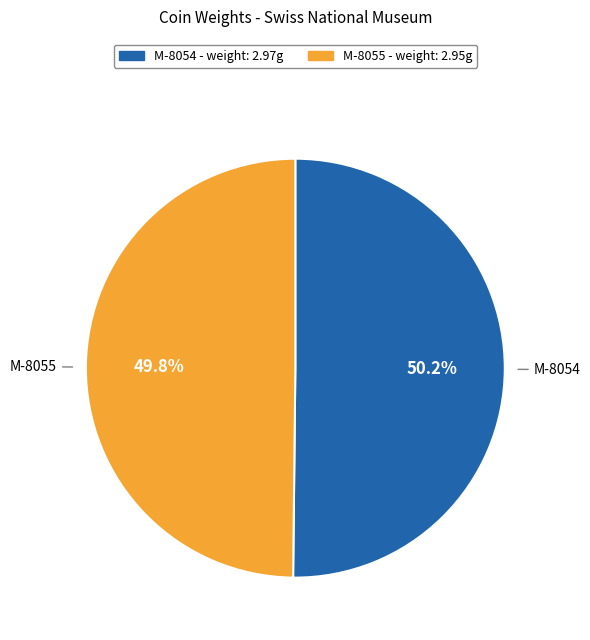

Approximately how many times larger is the value at M-8055 compared to M-8054?

1.0